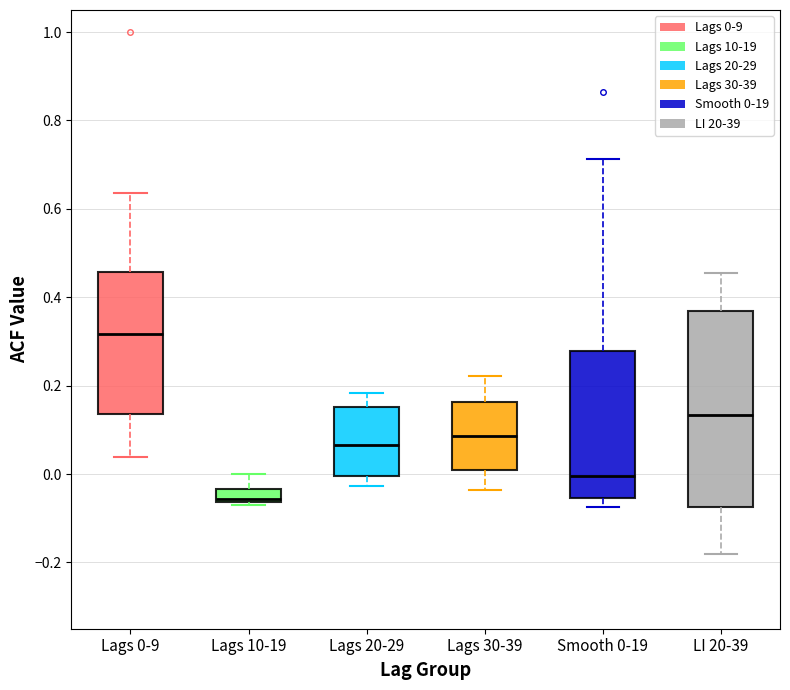

Where does the lower whisker of the box for LI 20-39 end on the y-axis? The values are not printed on the chart, so give them approximately, as read against the axis.

-0.18